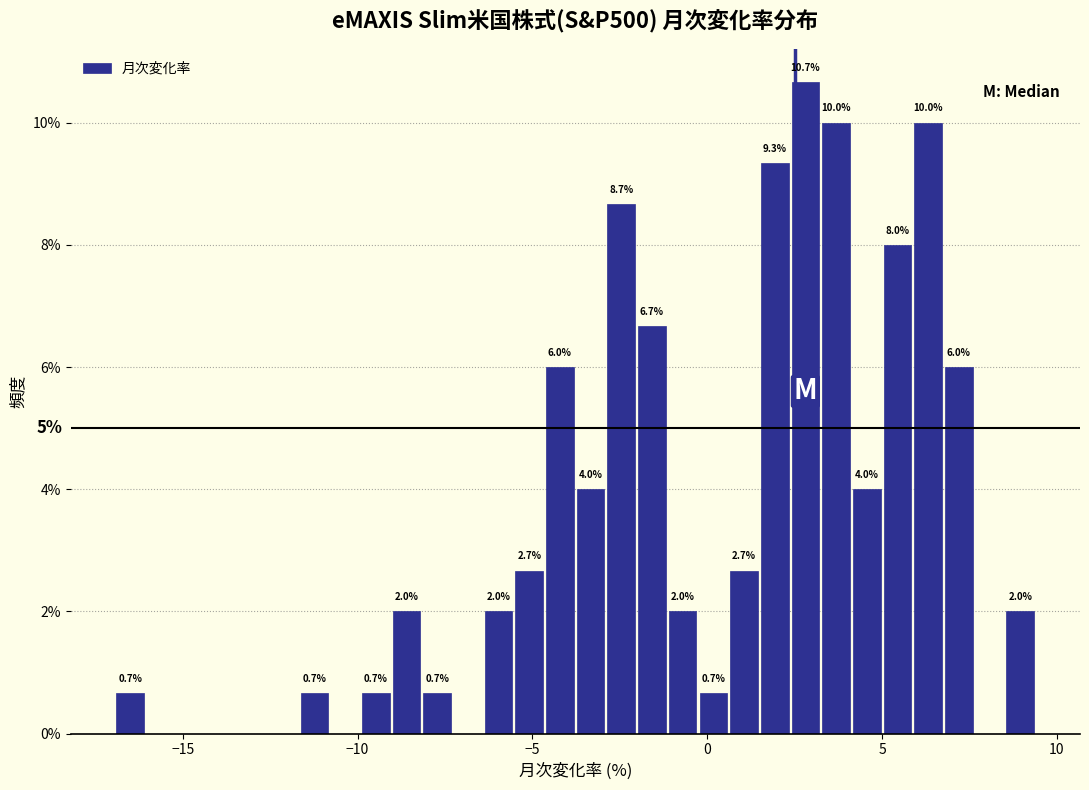

Read against the x-axis, roughly where is the centre of the tallest bar?

3.0